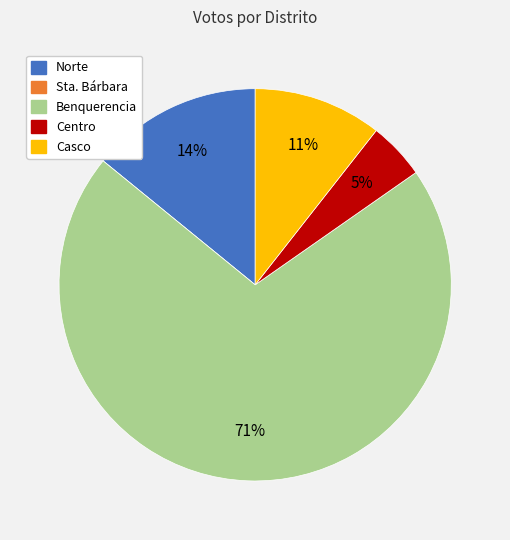

To the nearest percent, what is the difference between the Norte and Benquerencia slice percentages?

56%